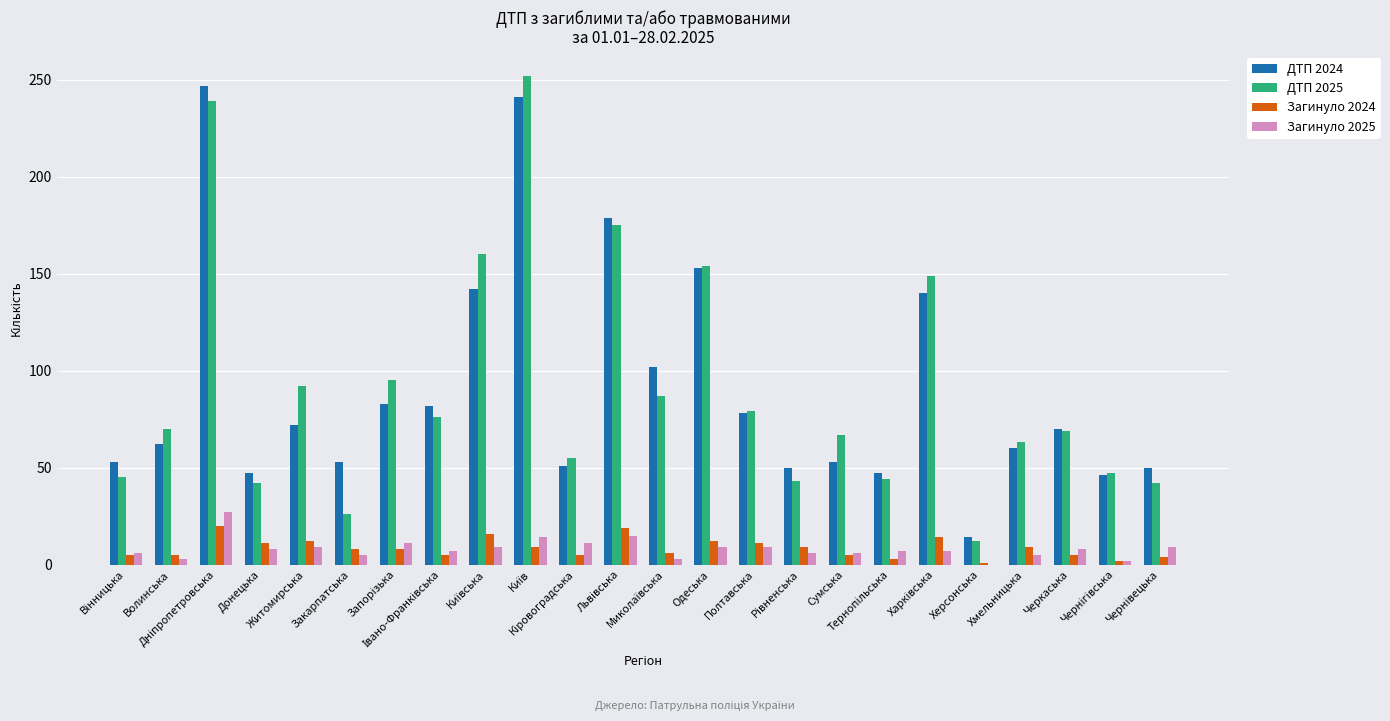

What is the sum of all Загинуло 2025 values?

196